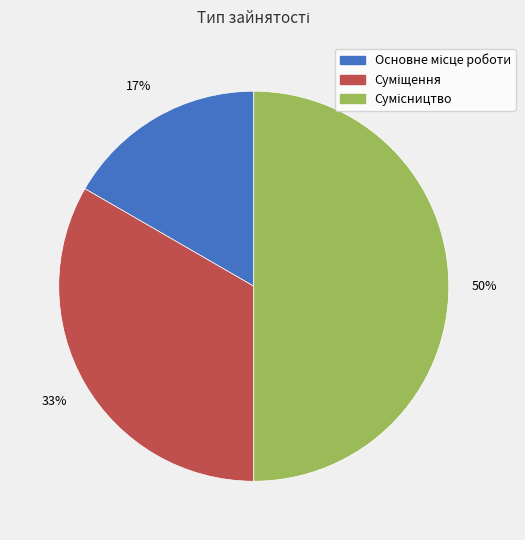

To the nearest percent, what is the difference between the largest and smallest slice percentages?

33%